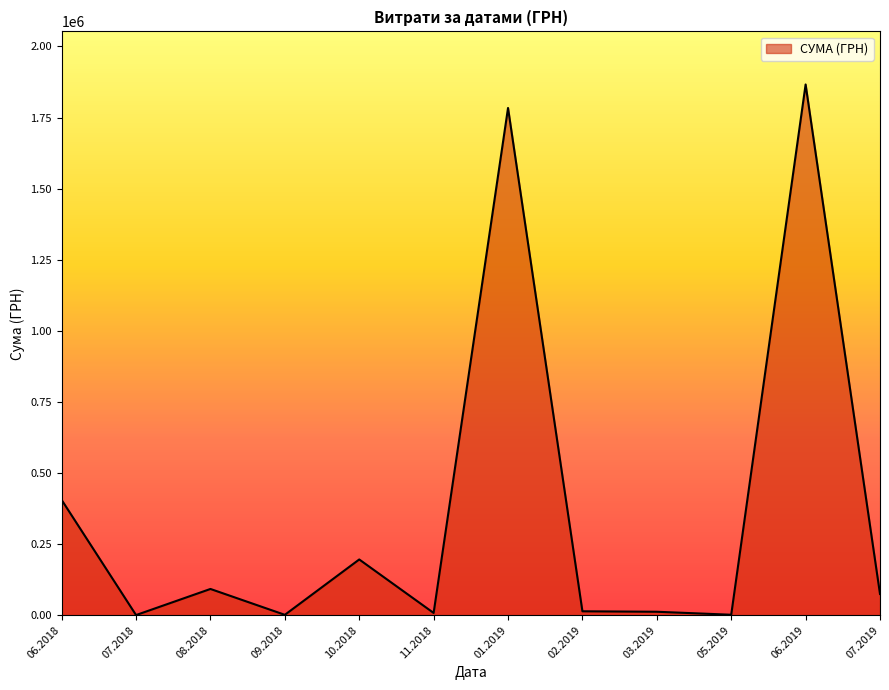

Is it true that the value at 01.2019 is 2680920.4?

False